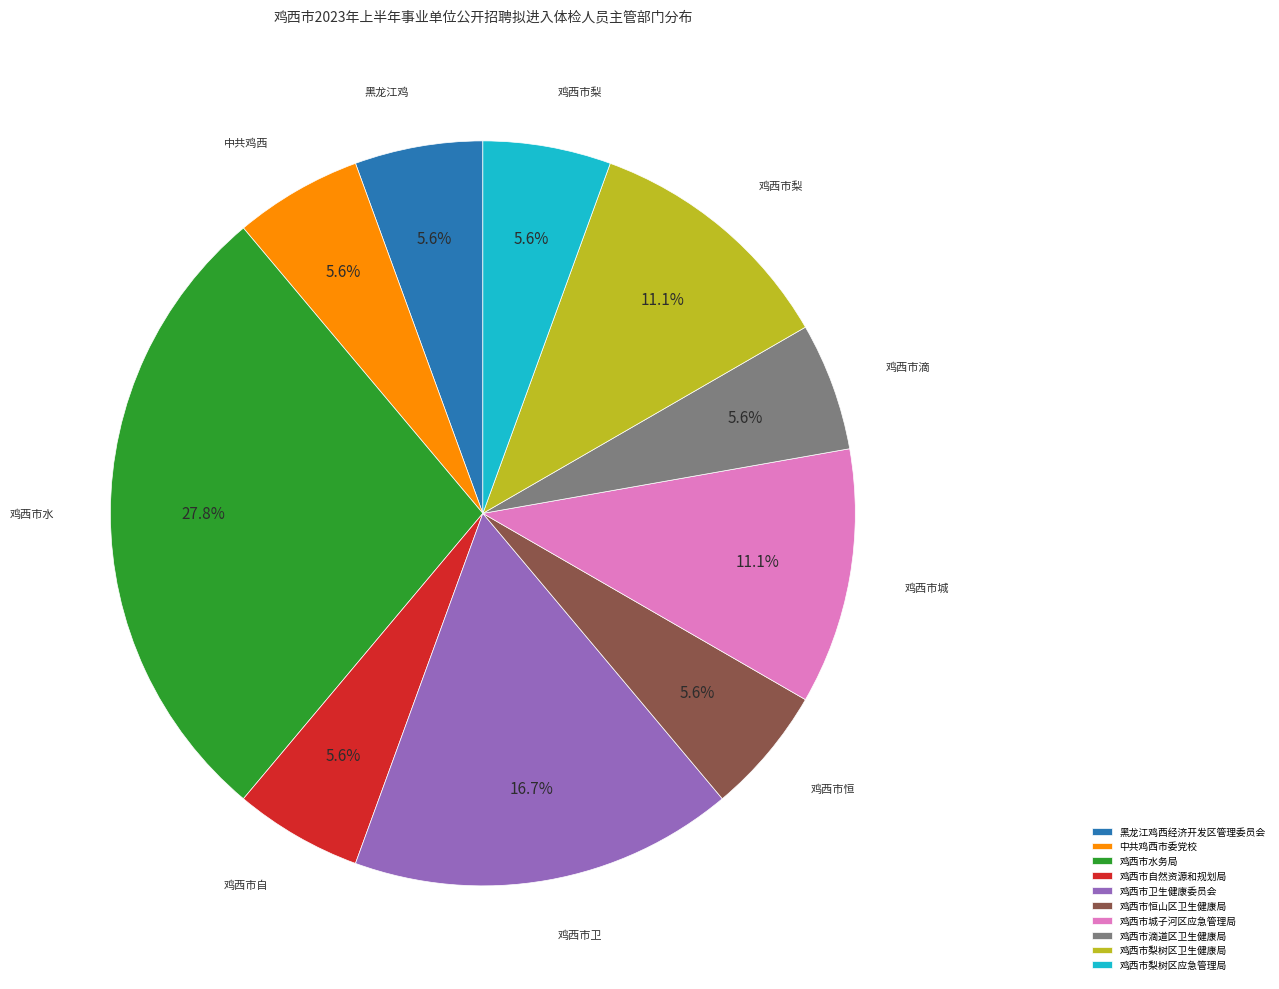

Which has a higher value, 中共鸡西市委党校 or 鸡西市水务局?

鸡西市水务局